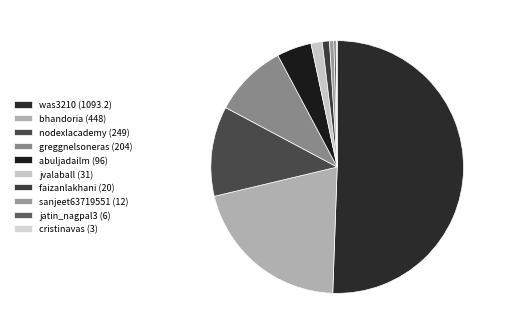

Combined, do cristinavas and jvalaball account for over 50%?

No